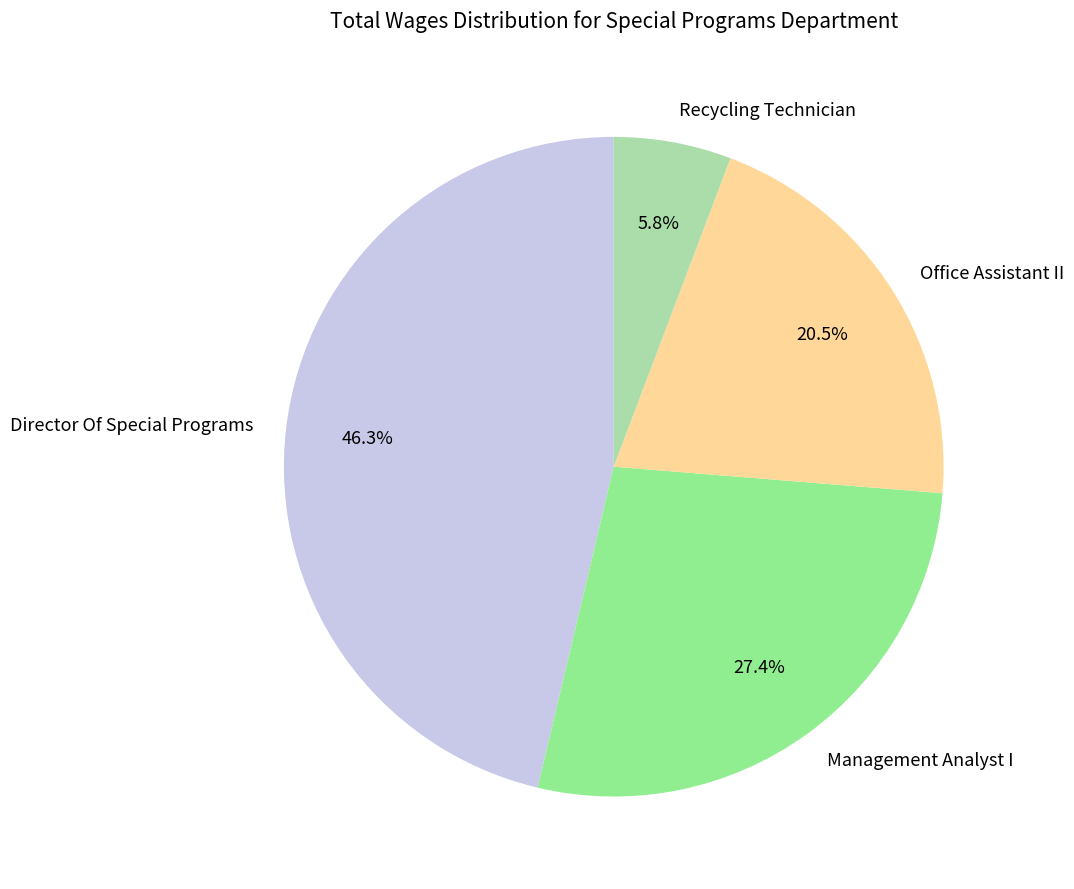

To the nearest percent, what percentage of the pie is Recycling Technician?

6%